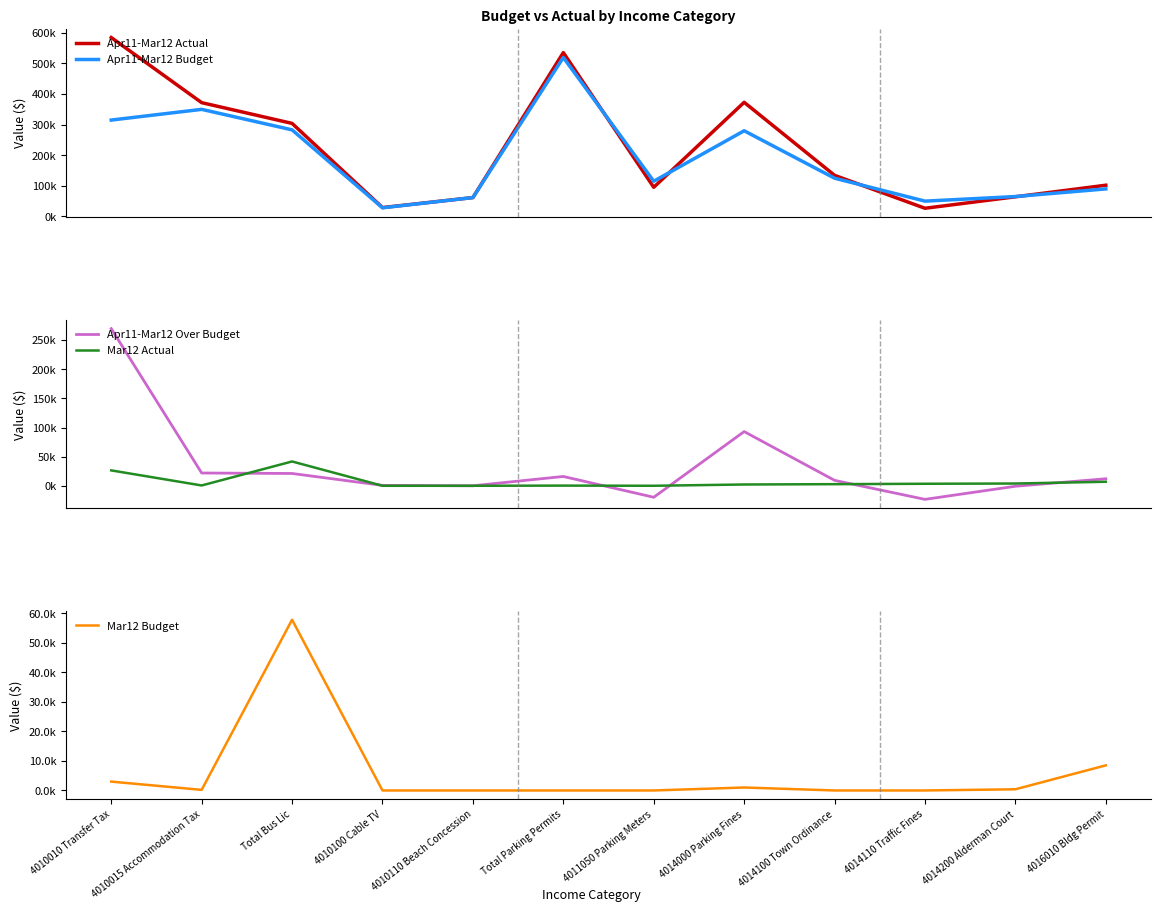

Reading left to right, extract all data points from this chart.

Apr11-Mar12 Actual: 4010010 Transfer Tax=584768.5	4010015 Accommodation Tax=371921.1	Total Bus Lic=304116.1	4010100 Cable TV=28923.5	4010110 Beach Concession=61666.7	Total Parking Permits=535583.1	4011050 Parking Meters=95280.0	4014000 Parking Fines=373048.9	4014100 Town Ordinance=134321.1	4014110 Traffic Fines=26681.0	4014200 Alderman Court=64212.5	4016010 Bldg Permit=102026.6
Apr11-Mar12 Budget: 4010010 Transfer Tax=315000.0	4010015 Accommodation Tax=350000.0	Total Bus Lic=283000.0	4010100 Cable TV=28219.0	4010110 Beach Concession=61666.0	Total Parking Permits=519600.0	4011050 Parking Meters=115000.0	4014000 Parking Fines=280000.0	4014100 Town Ordinance=125000.0	4014110 Traffic Fines=50000.0	4014200 Alderman Court=65000.0	4016010 Bldg Permit=90000.0
Apr11-Mar12 Over Budget: 4010010 Transfer Tax=269768.5	4010015 Accommodation Tax=21921.1	Total Bus Lic=21116.1	4010100 Cable TV=704.5	4010110 Beach Concession=0.7	Total Parking Permits=15983.1	4011050 Parking Meters=-19720.0	4014000 Parking Fines=93048.9	4014100 Town Ordinance=9321.1	4014110 Traffic Fines=-23319.0	4014200 Alderman Court=-787.5	4016010 Bldg Permit=12026.6
Mar12 Actual: 4010010 Transfer Tax=26405.2	4010015 Accommodation Tax=546.4	Total Bus Lic=41730.1	4010100 Cable TV=0.0	4010110 Beach Concession=0.0	Total Parking Permits=300.0	4011050 Parking Meters=20.0	4014000 Parking Fines=2215.0	4014100 Town Ordinance=2772.0	4014110 Traffic Fines=3458.6	4014200 Alderman Court=3879.0	4016010 Bldg Permit=6904.9
Mar12 Budget: 4010010 Transfer Tax=3000.0	4010015 Accommodation Tax=200.0	Total Bus Lic=57800.0	4010100 Cable TV=0.0	4010110 Beach Concession=0.0	Total Parking Permits=0.0	4011050 Parking Meters=0.0	4014000 Parking Fines=1000.0	4014100 Town Ordinance=0.0	4014110 Traffic Fines=0.0	4014200 Alderman Court=400.0	4016010 Bldg Permit=8500.0